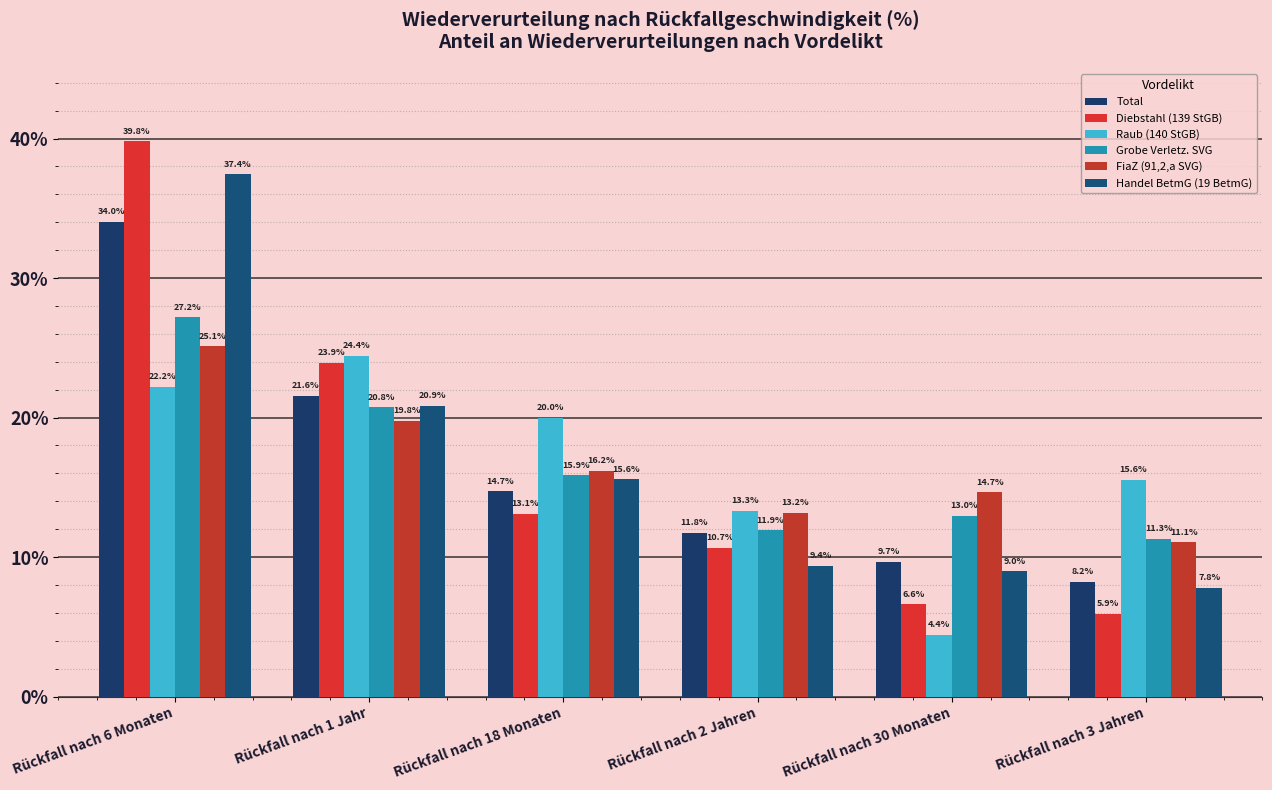

List the series in order of their peak value, highest first.

Diebstahl (139 StGB), Handel BetmG (19 BetmG), Total, Grobe Verletz. SVG, FiaZ (91,2,a SVG), Raub (140 StGB)